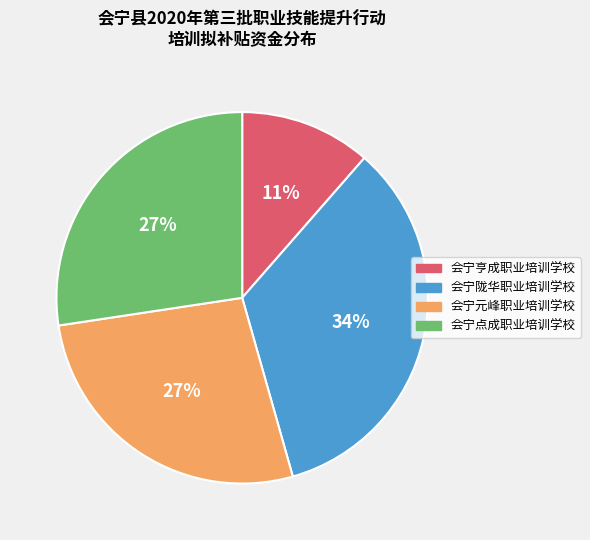

Is it true that 会宁亨成职业培训学校 is 11% of the pie?

True